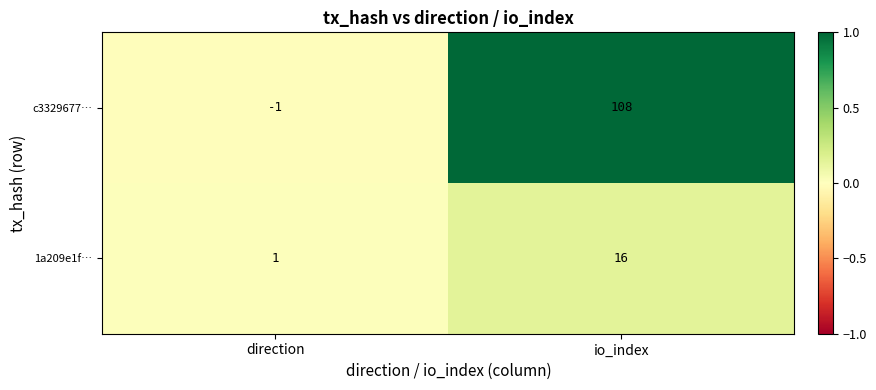

True or false: c3329677… has a value of -1 at direction.

True